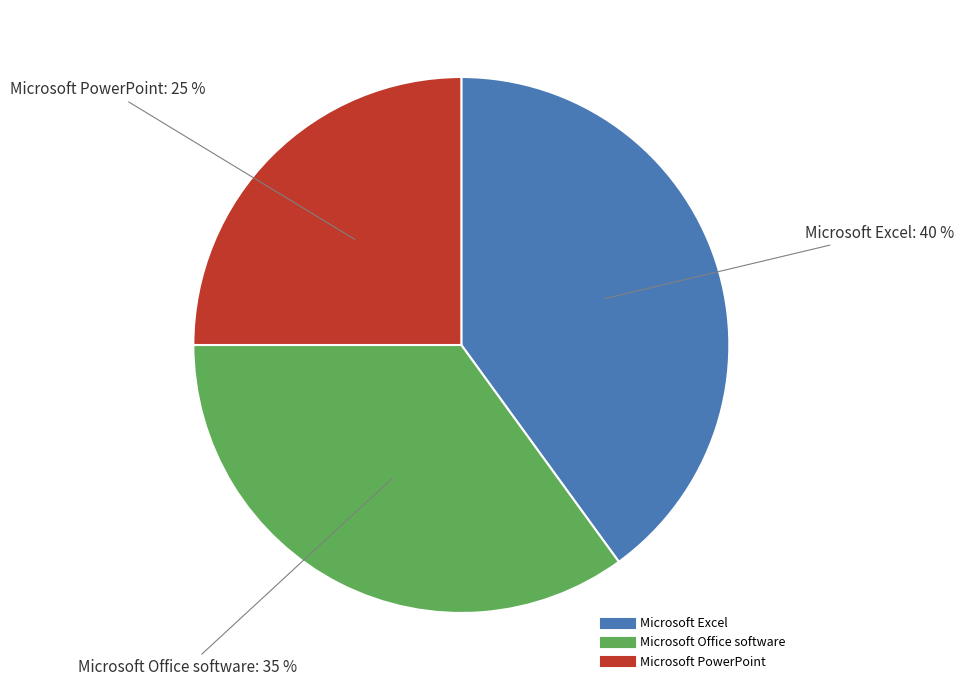

The Microsoft Office software slice represents 35% of the pie. True or false?

True